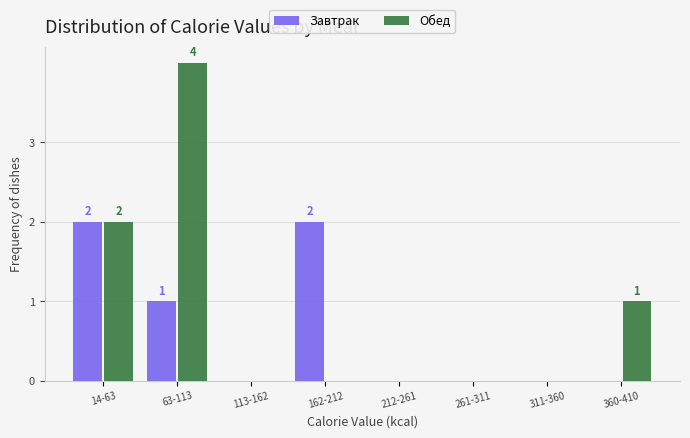

Reading left to right, extract all data points from this chart.

Завтрак: 14-63=2	63-113=1	113-162=0	162-212=2	212-261=0	261-311=0	311-360=0	360-410=0
Обед: 14-63=2	63-113=4	113-162=0	162-212=0	212-261=0	261-311=0	311-360=0	360-410=1